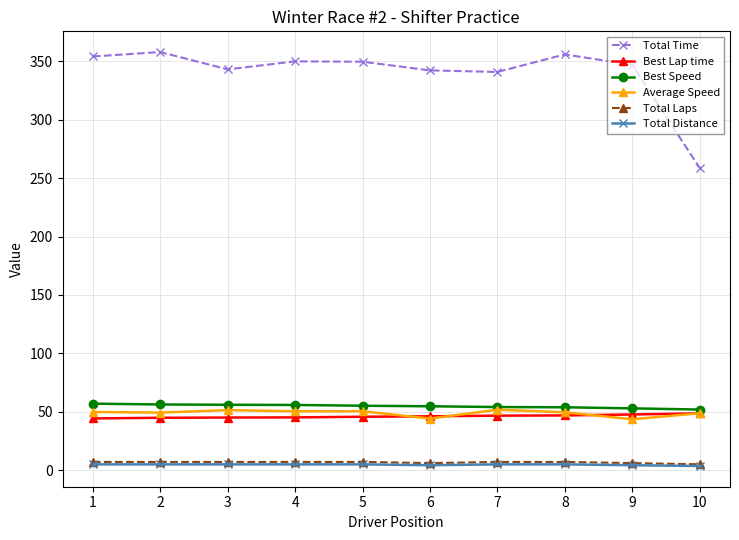

True or false: Total Distance and Total Time cross at least once.

False